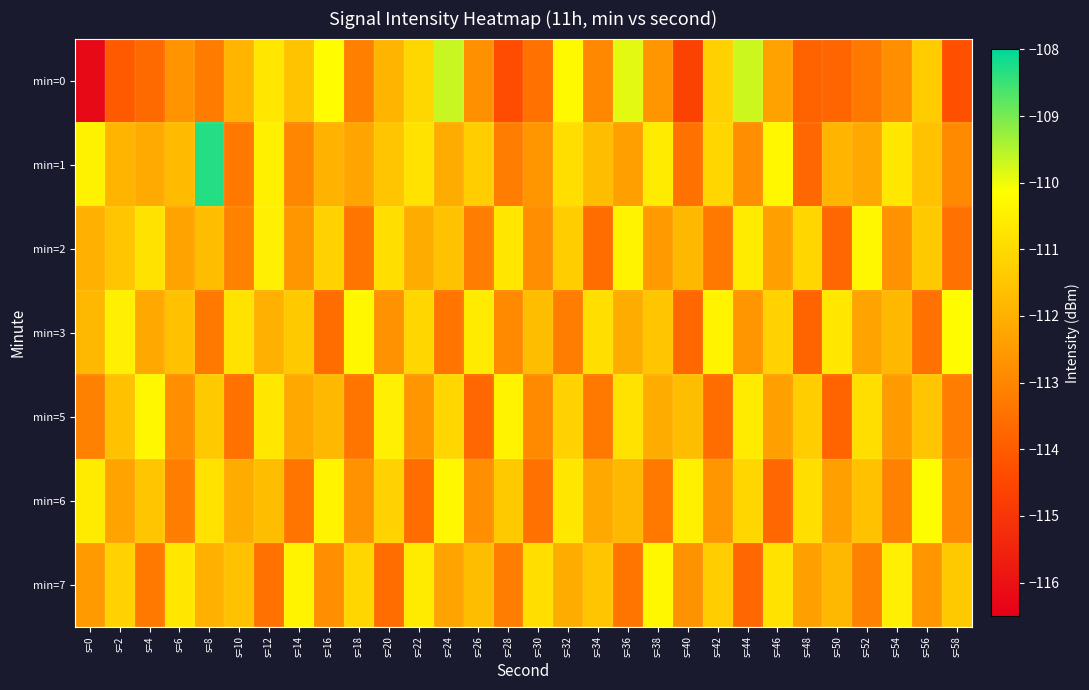

Rank the series at s=26 from highest to lowest value.

min=3, min=1, min=7, min=0, min=6, min=2, min=5